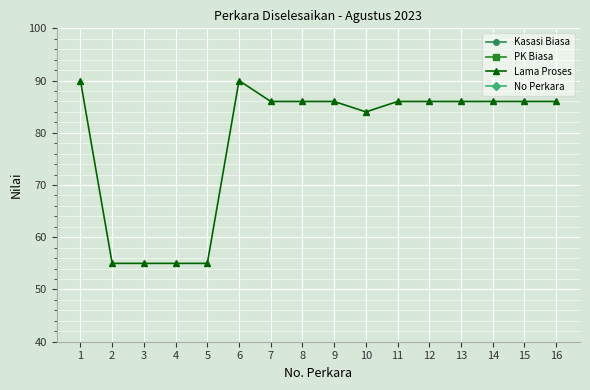

What value does the No Perkara series have at 8, to the nearest 10?

10